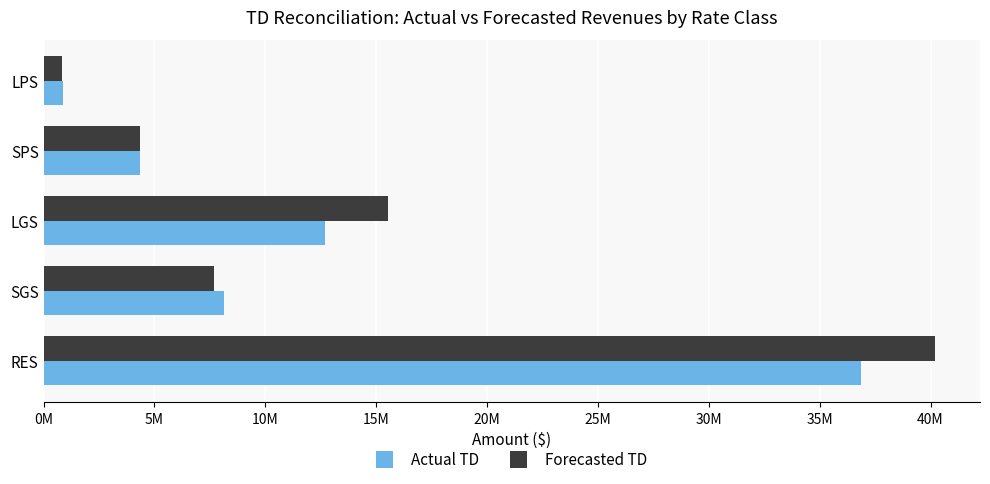

What are all the series names shown in the legend?

Actual TD, Forecasted TD